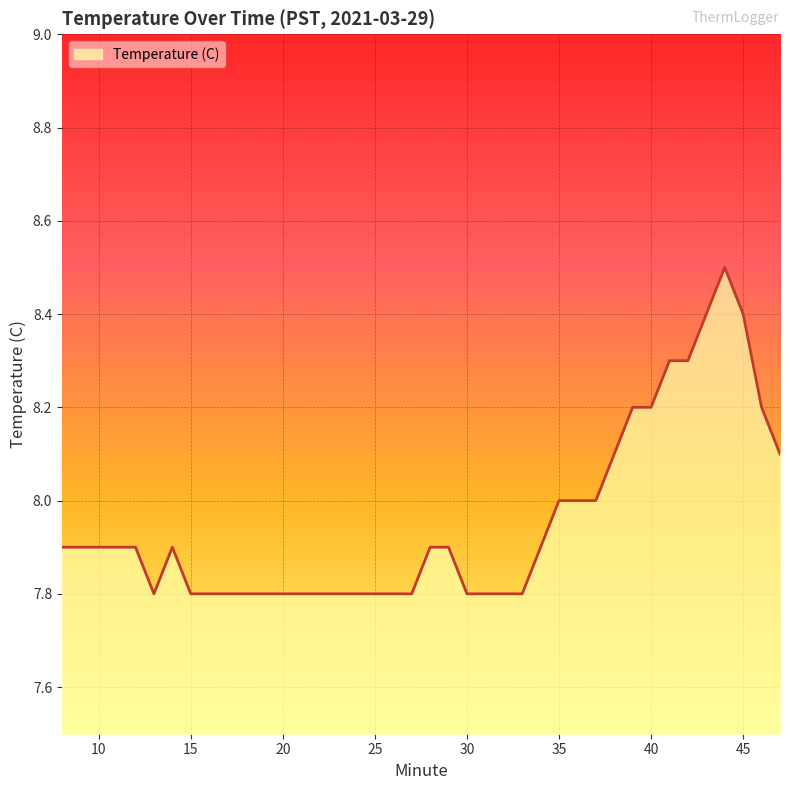

How many lines are shown in the chart?

1